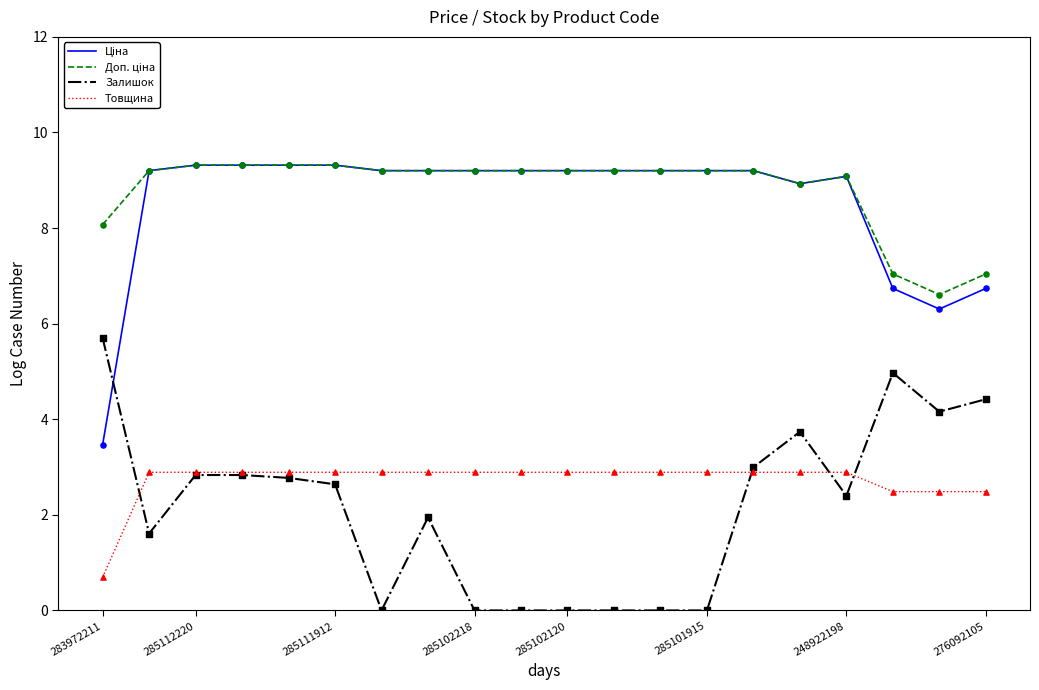

At how many categories does at least one series exceed 8?

17